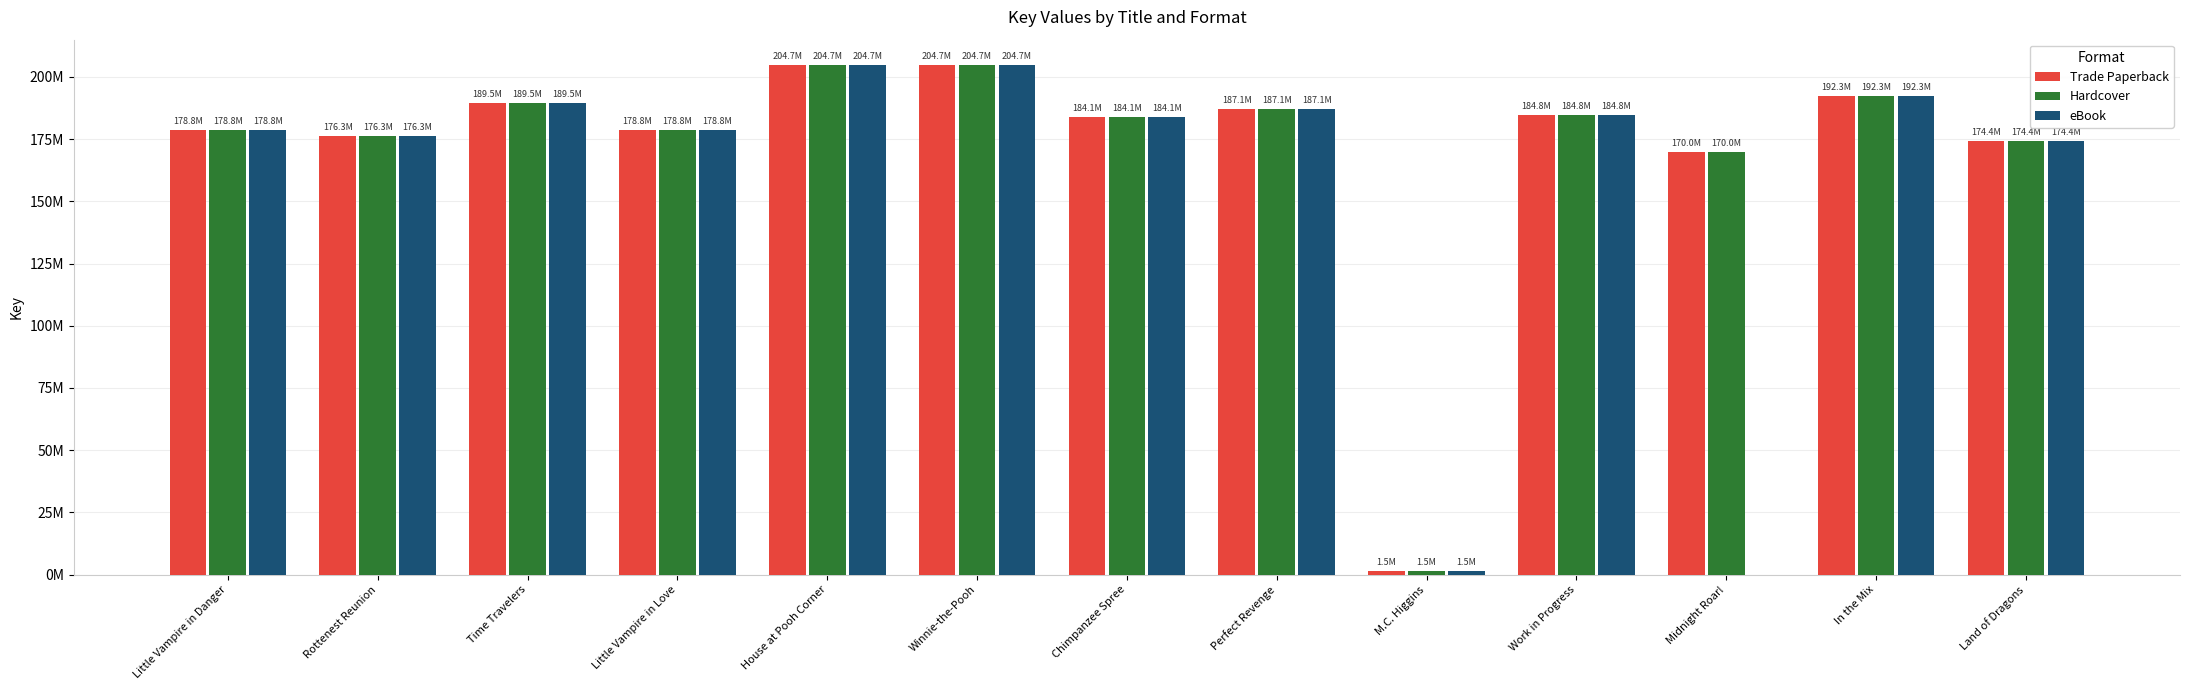

What position from the left is Little Vampire in Love?

4